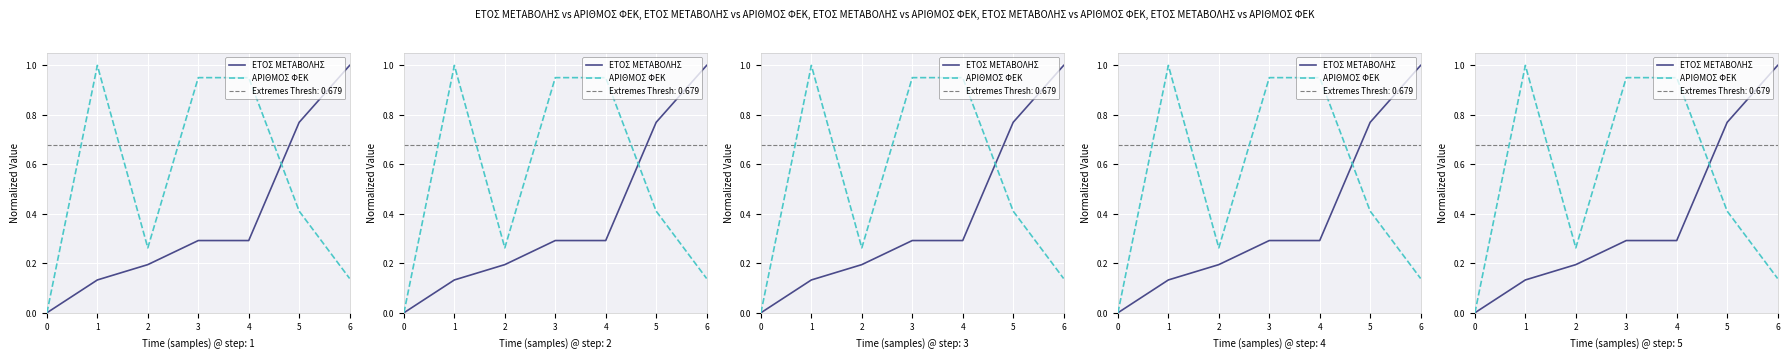

What is the total value across all series at 5?

1.2